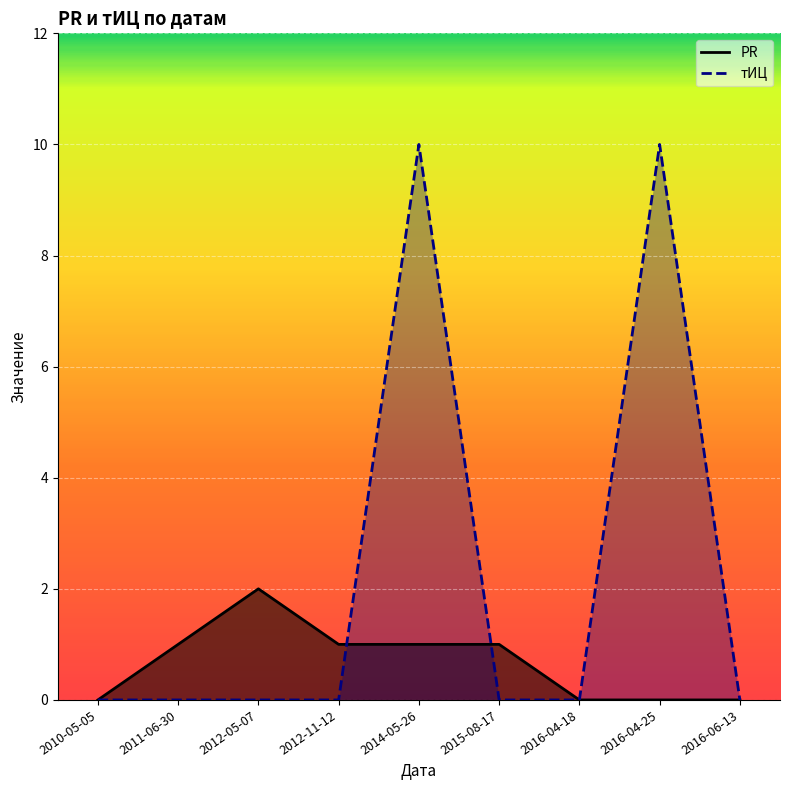

Which series has the largest total across all categories?

тИЦ